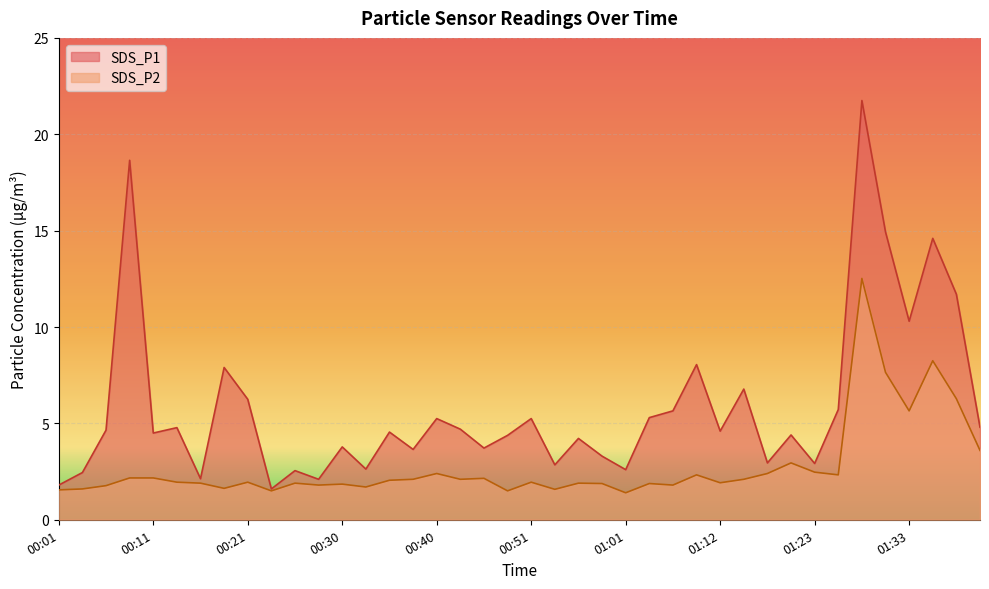

What is the difference between the second highest and second lowest values in the SDS_P2 series?

6.8